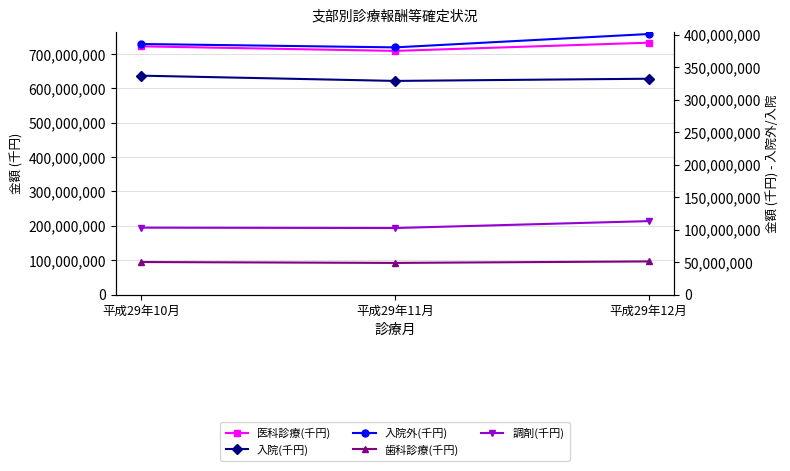

What is the label of the 2nd point from the right?

平成29年11月